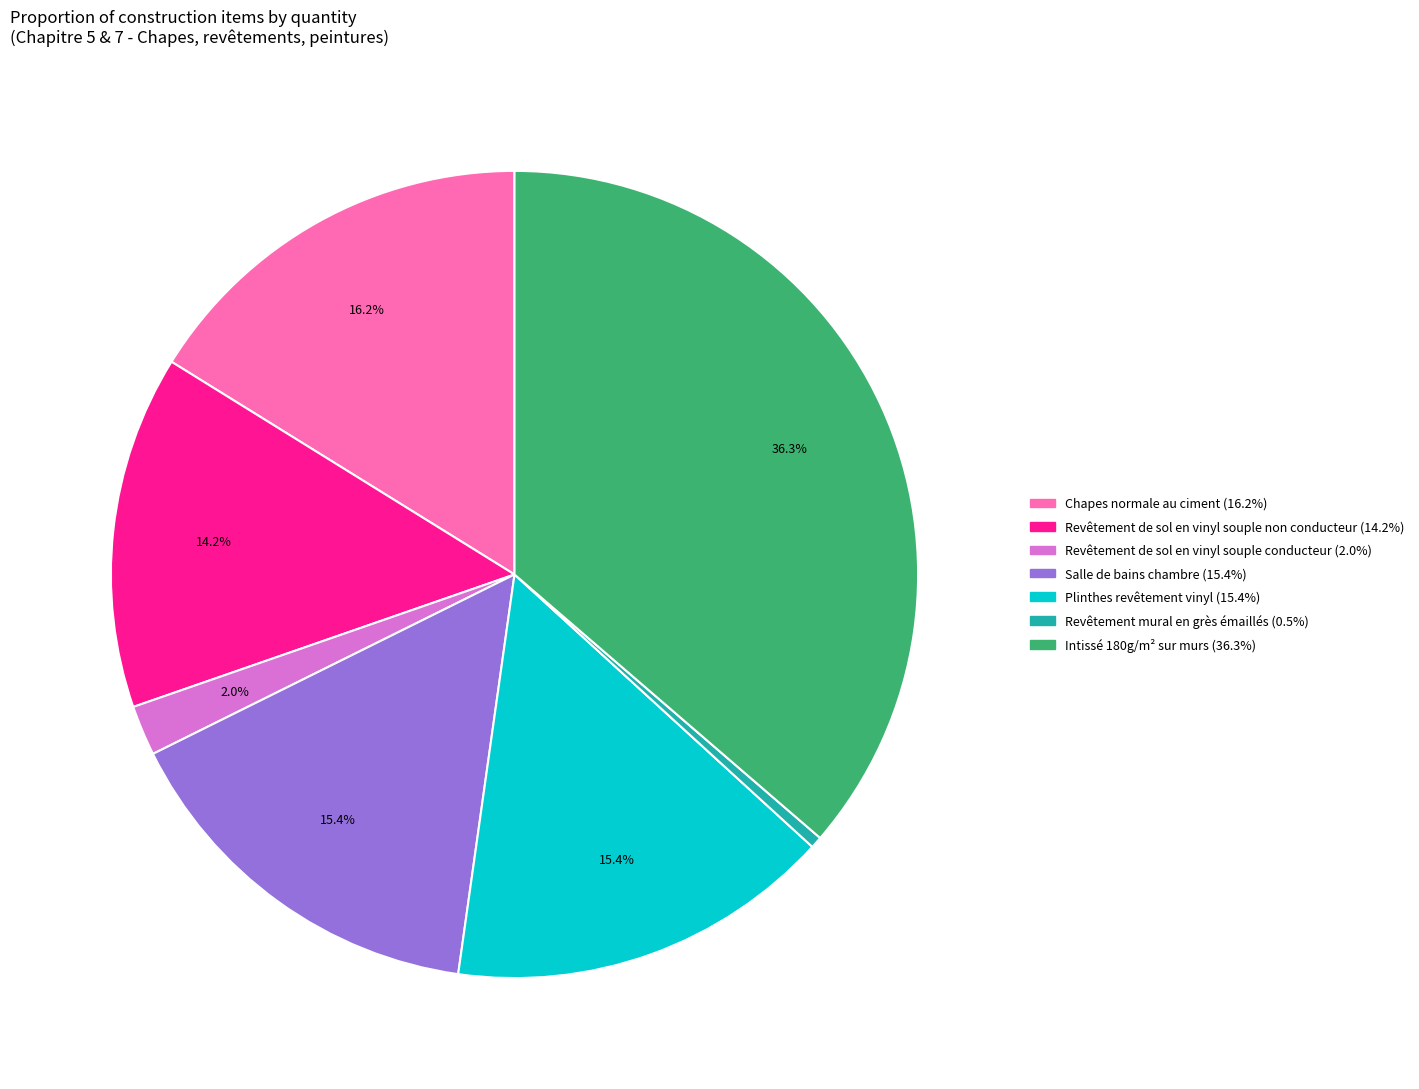

To the nearest percent, what percentage of the pie is Chapes normale au ciment?

16%